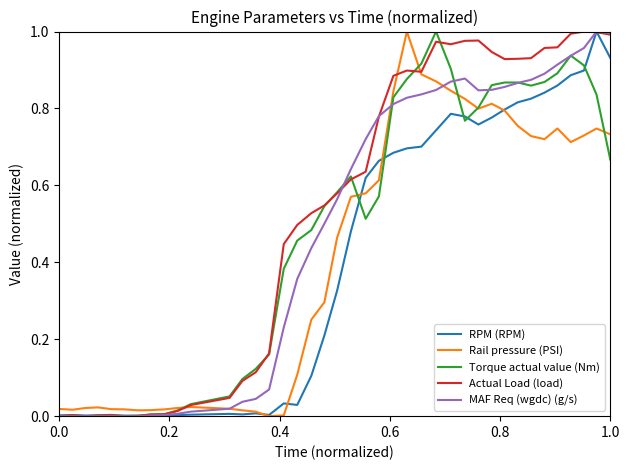

How many lines are shown in the chart?

5